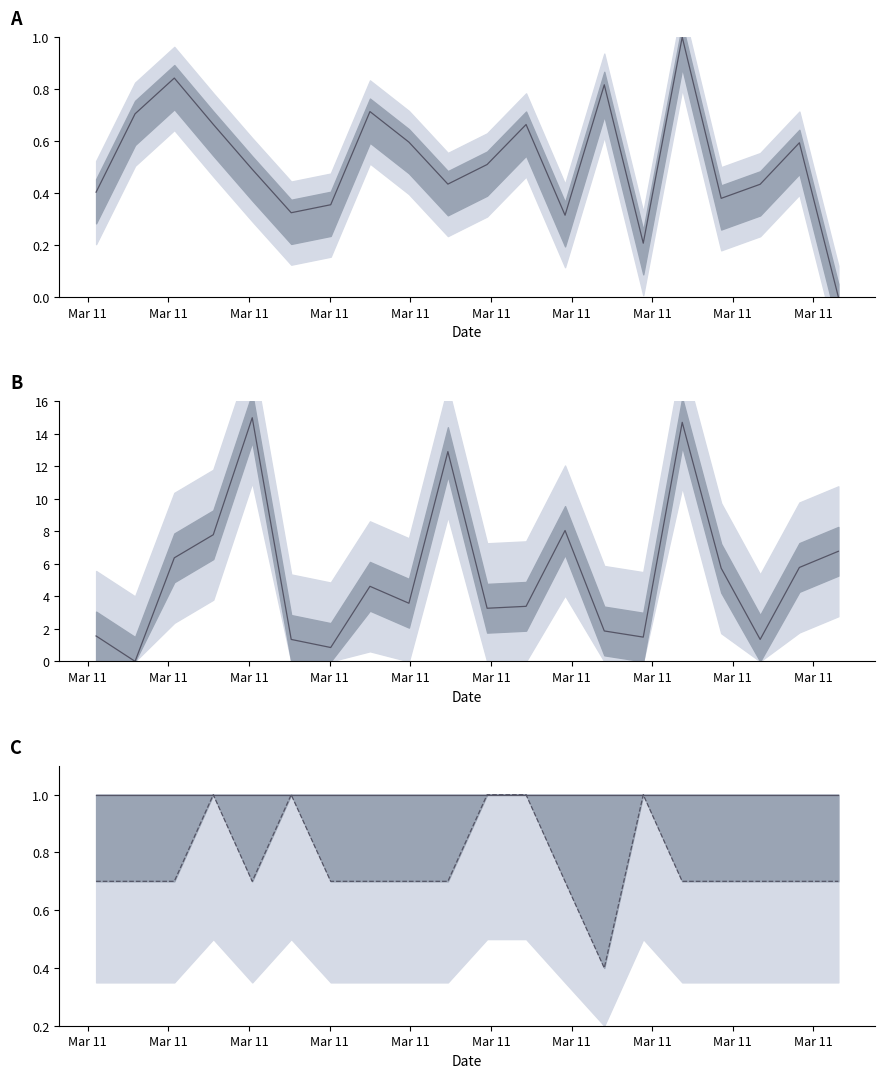

How many Samples values are between 0 and 1?

20